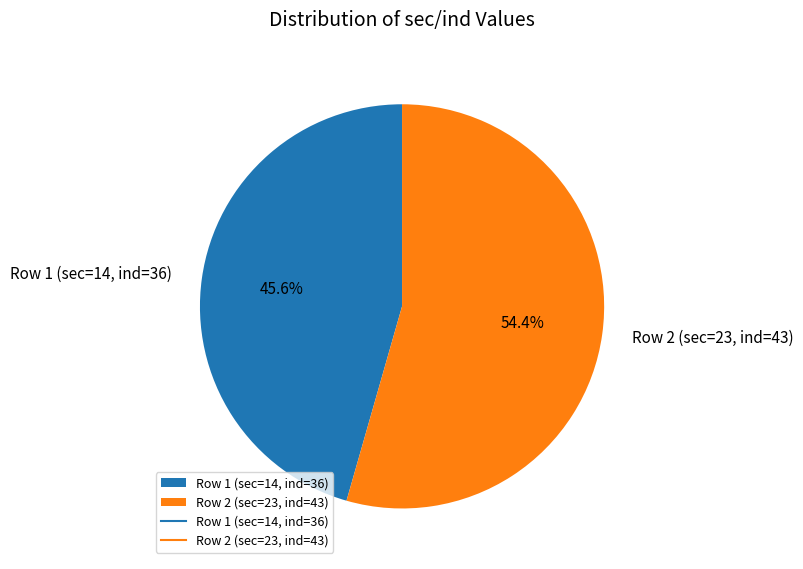

To the nearest percent, what percentage of the pie is Row 2 (sec=23, ind=43)?

54%